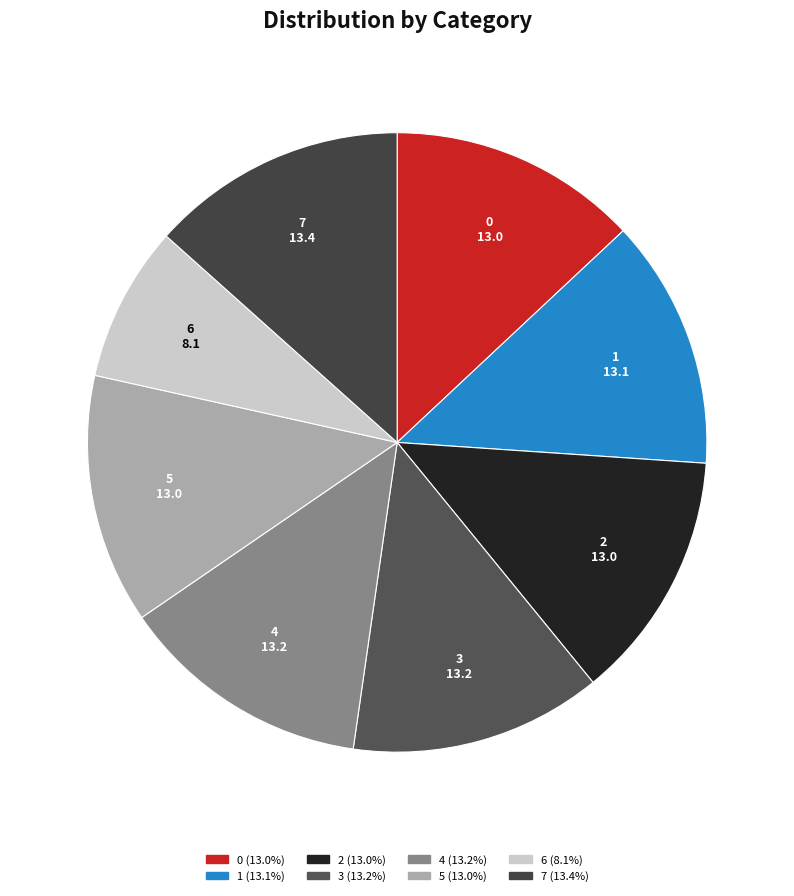

Is there a majority slice in this chart?

No